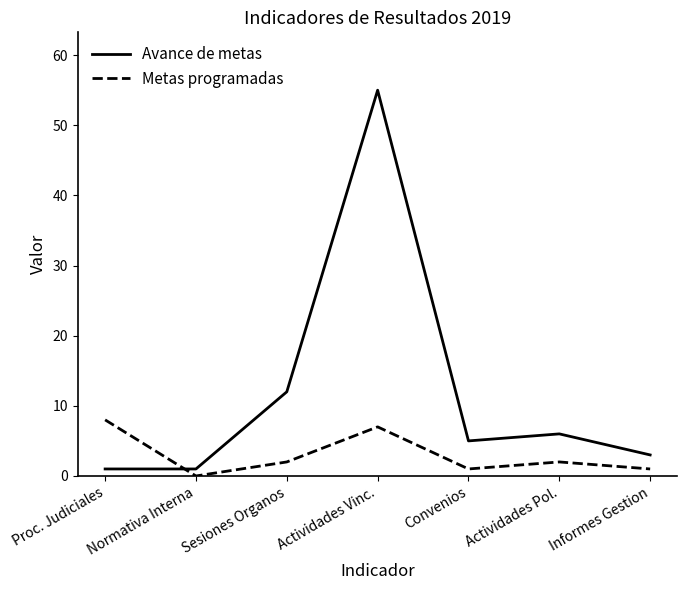

Which category has the lowest value across all series?

Normativa Interna